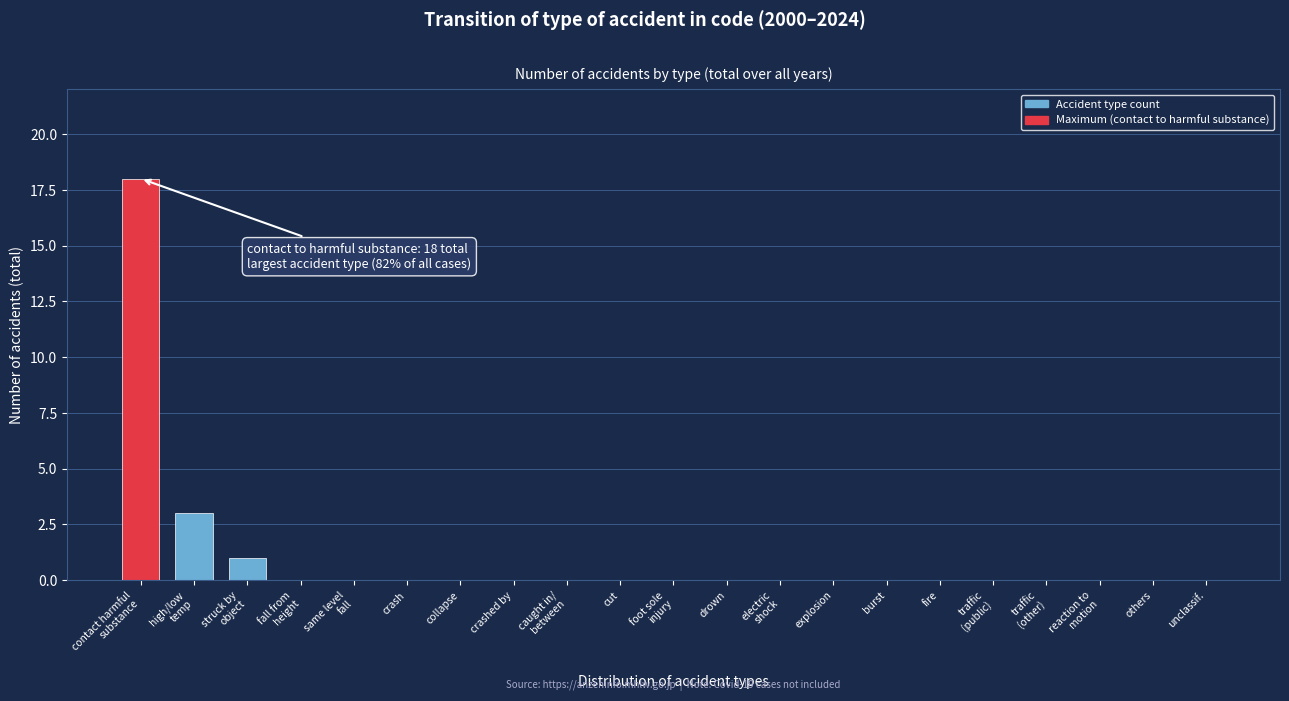

Is it true that the value at cut is 0?

True